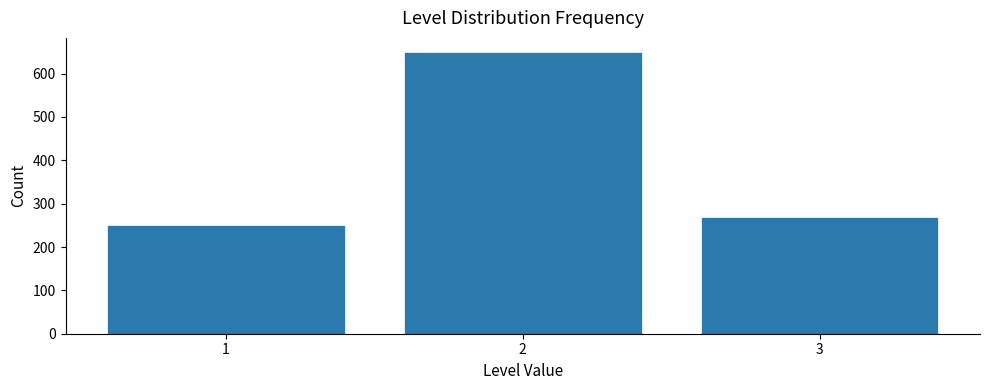

What is the height of the bar covering 2.5 to 3.5 on the x-axis? The values are not printed on the chart, so give them approximately, as read against the axis.

270